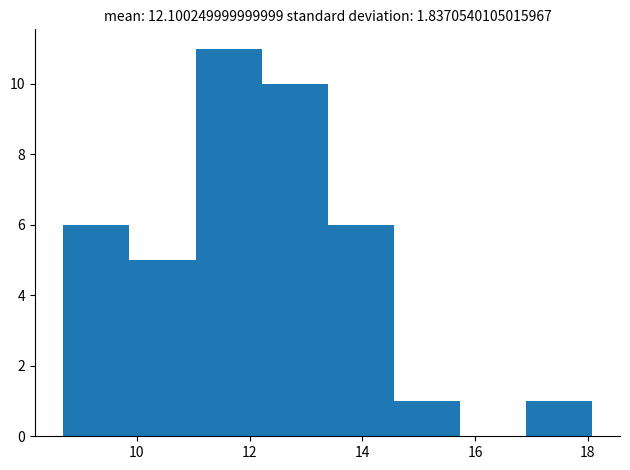

Which range on the x-axis has the tallest bar?

11.0 to 12.2